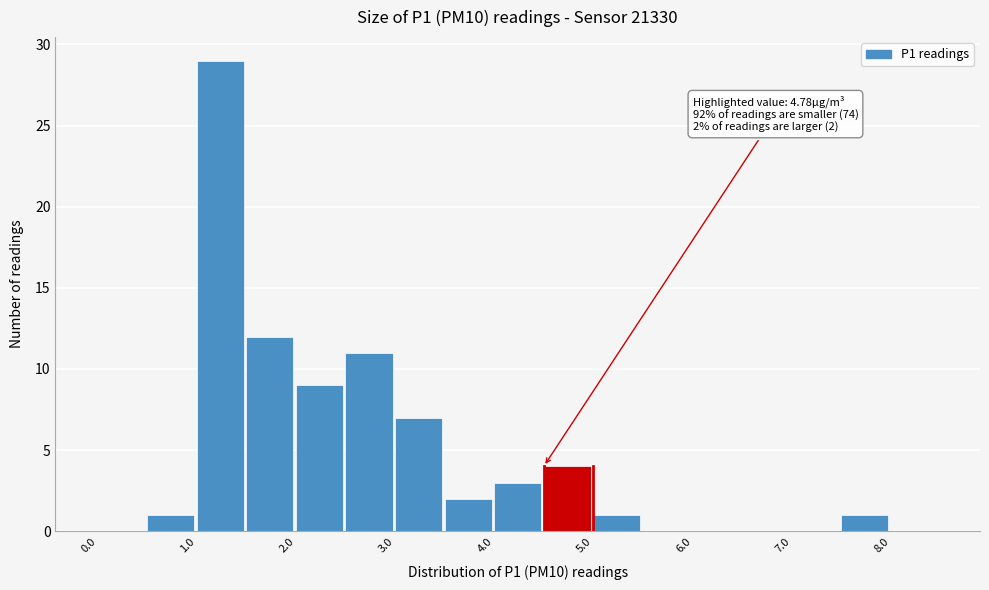

Over which range of the x-axis is the bar tallest?

1.0 to 1.5